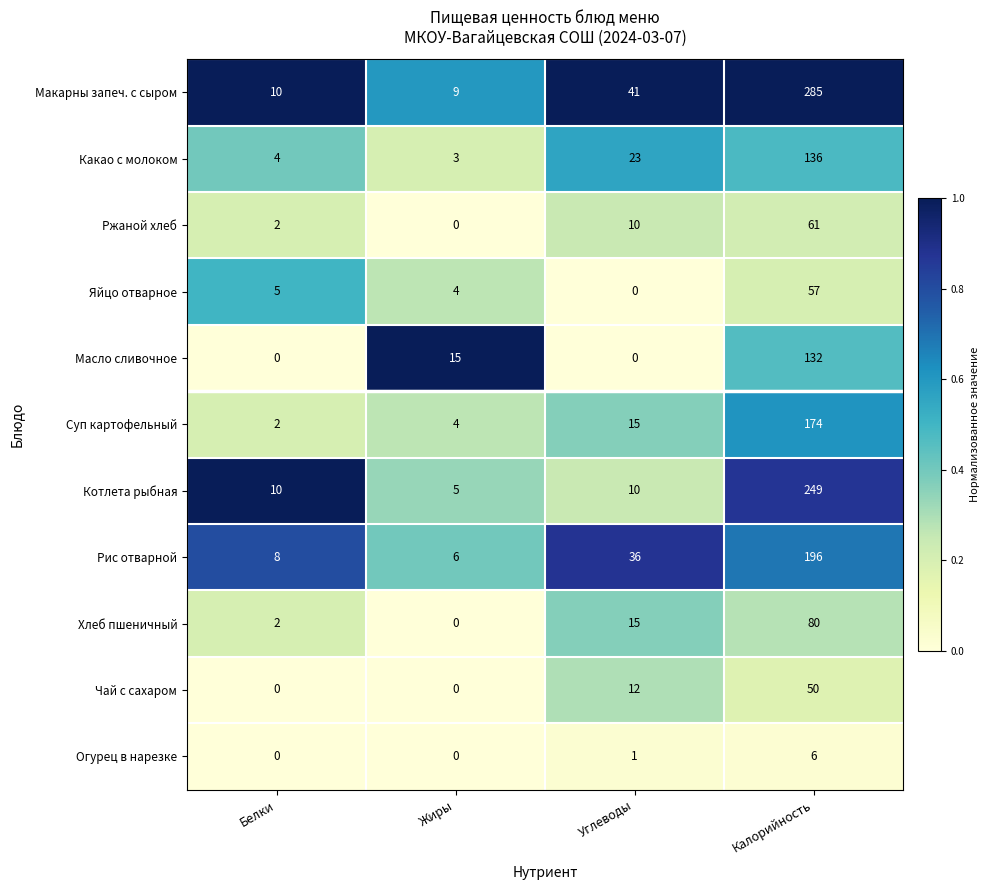

What is the greatest value displayed?

285